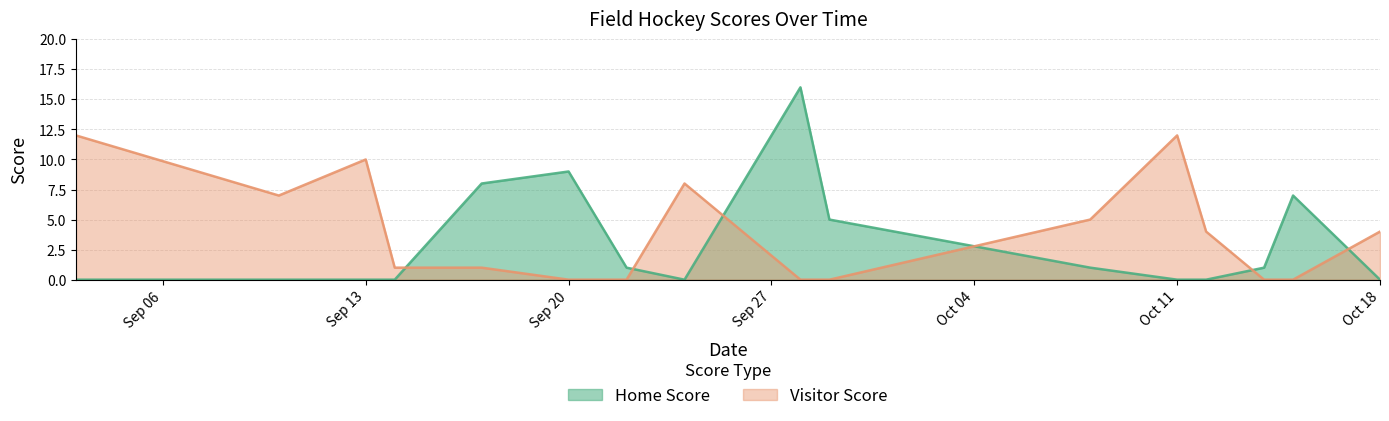

What is the maximum value for Visitor Score?

12